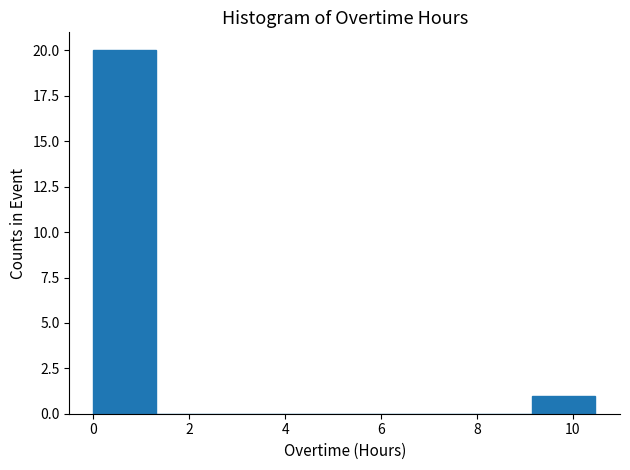

Over which range of the x-axis is the bar tallest?

0.0 to 1.4